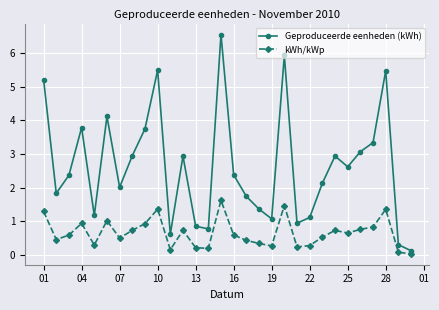

What is the value of the Geproduceerde eenheden (kWh) point at the 12th from the left?

2.9